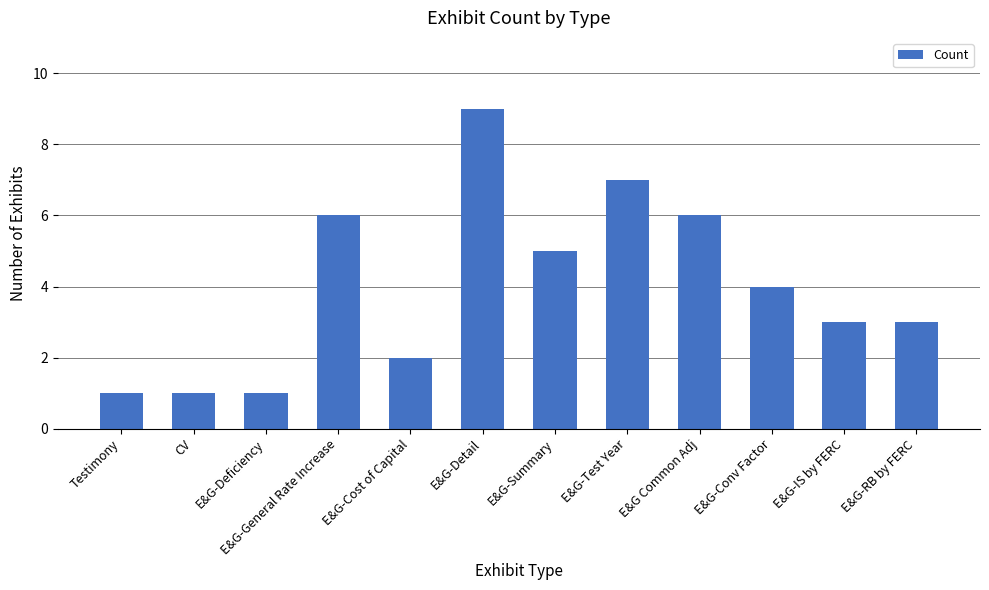

What is the greatest value displayed?

9